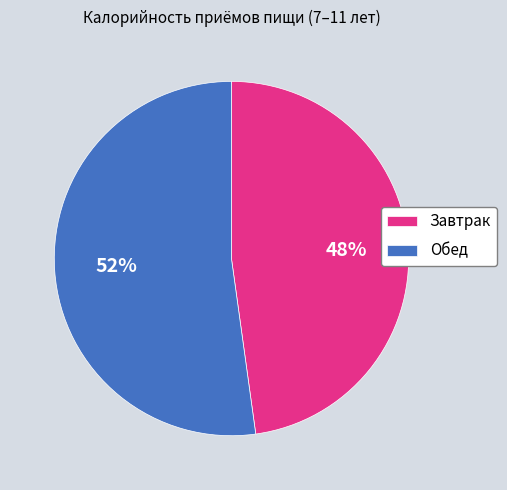

Is it true that Завтрак is 60% of the pie?

False